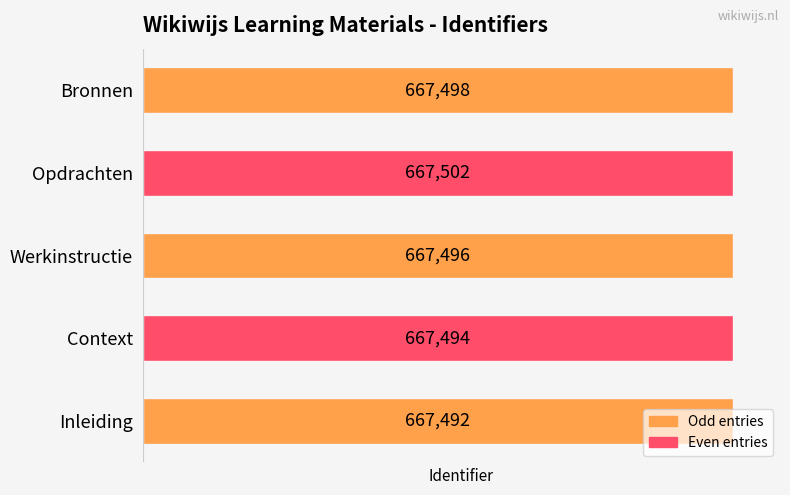

Is it true that the value at Inleiding is 324995?

False